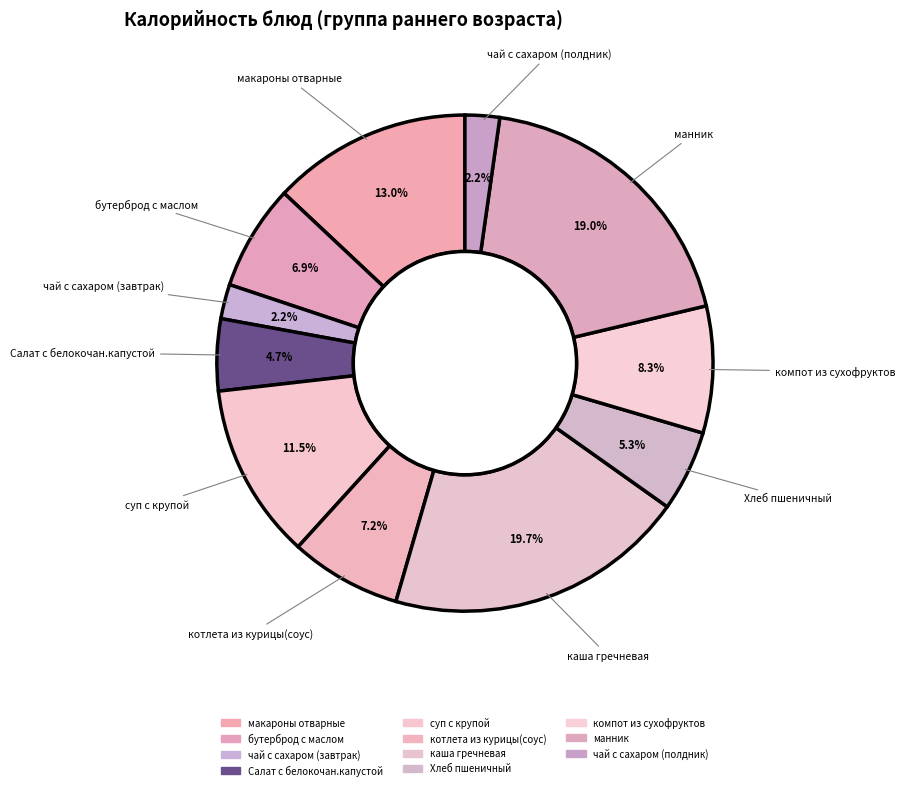

To the nearest percent, what is the difference between the бутерброд с маслом and компот из сухофруктов slice percentages?

1%